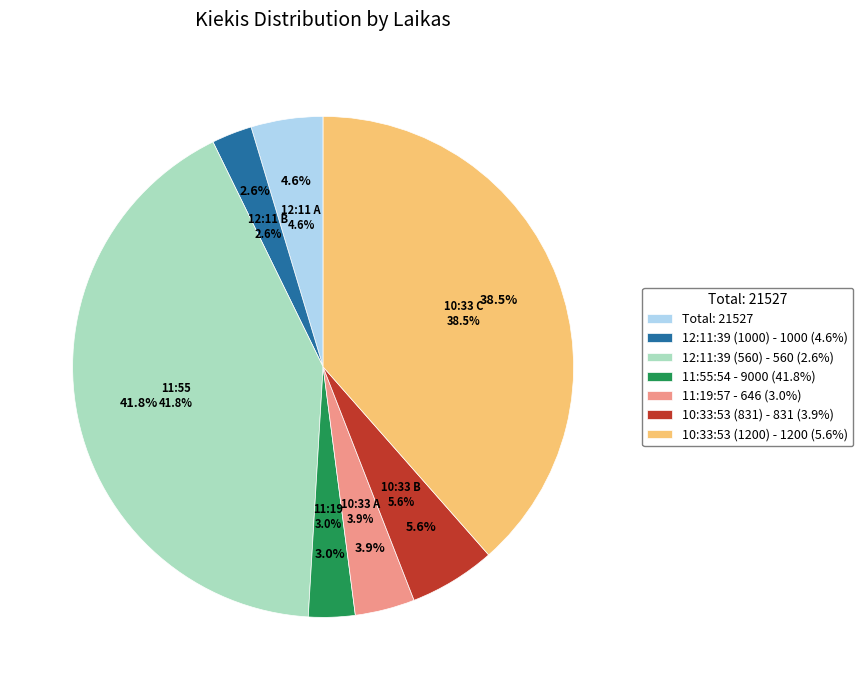

To the nearest percent, what is the difference between the 10:33:53 (1200) and 10:33:53 (831) slice percentages?

2%